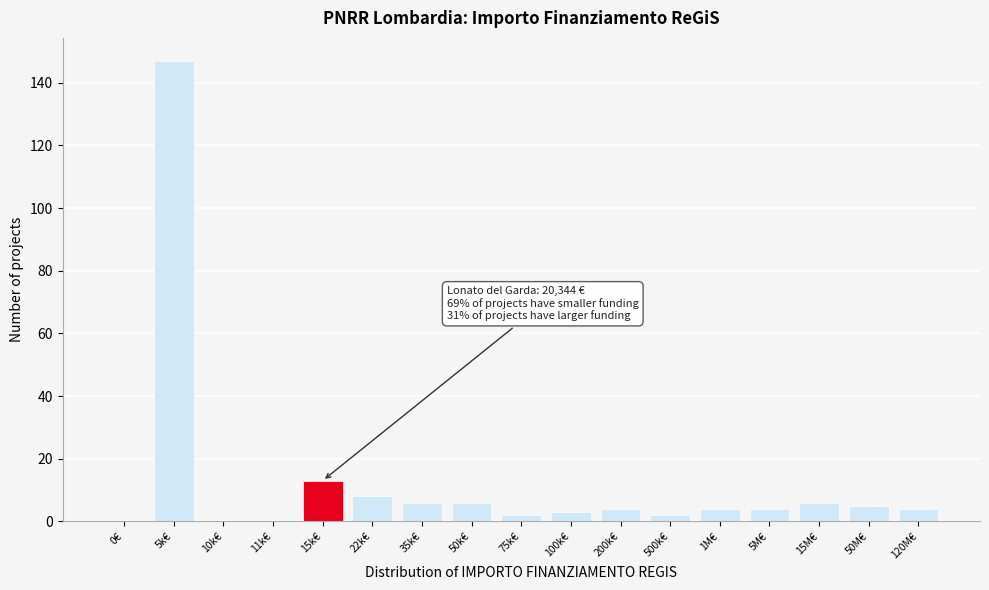

Reading left to right, what are all the values shown in this chart?

0€=0	5k€=147	10k€=0	11k€=0	15k€=13	22k€=8	35k€=6	50k€=6	75k€=2	100k€=3	200k€=4	500k€=2	1M€=4	5M€=4	15M€=6	50M€=5	120M€=4